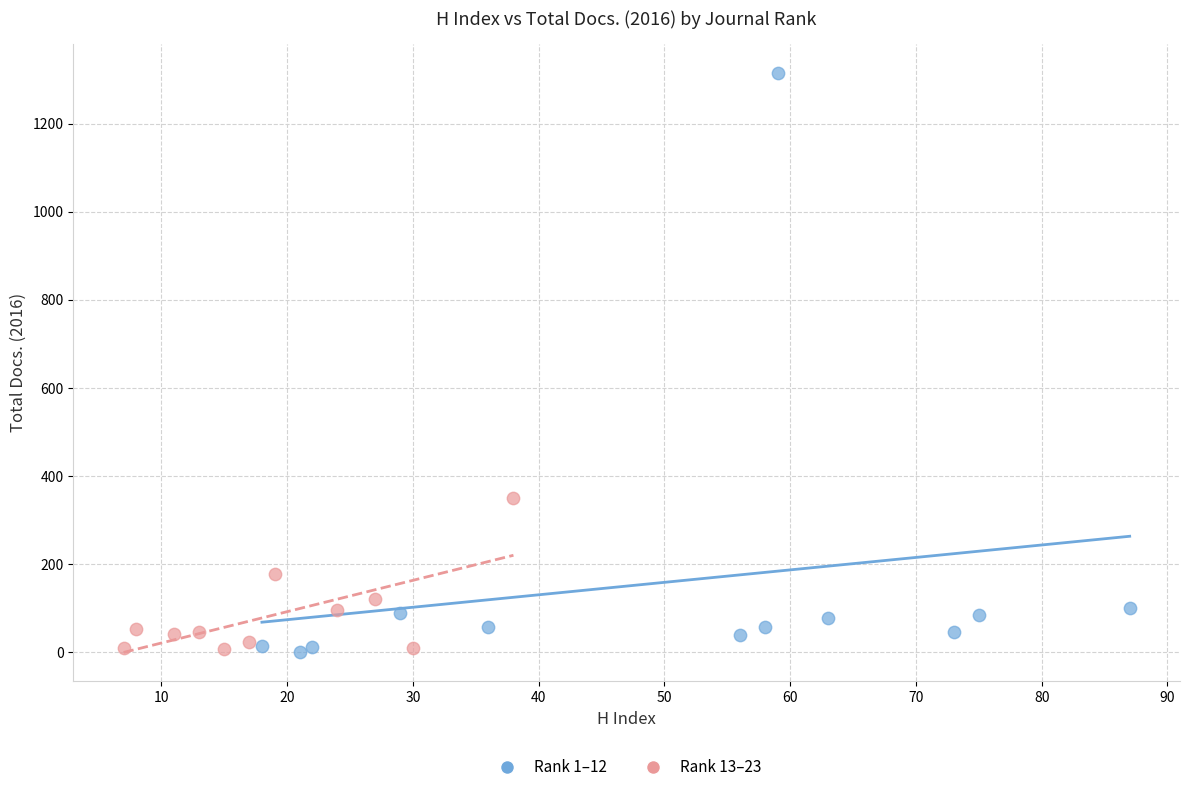

What are all the series names shown in the legend?

Rank 1–12, Rank 13–23